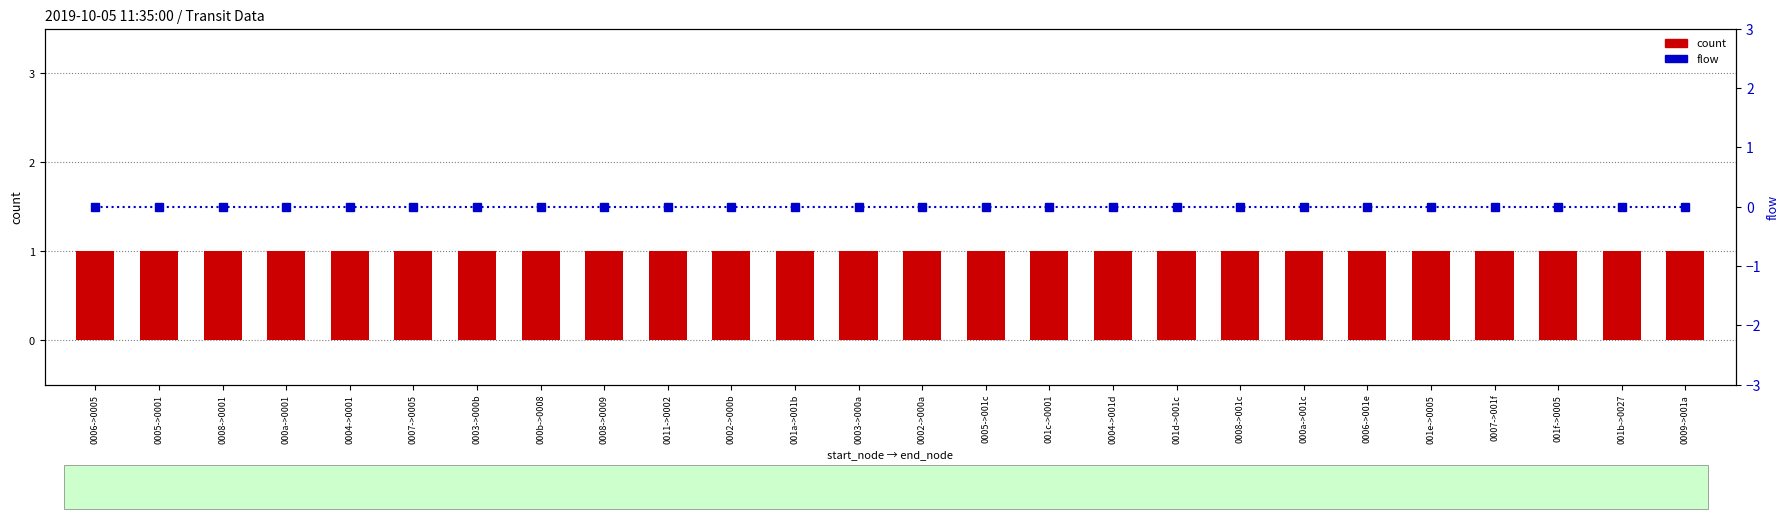

Is it true that count equals 0 at 001e->0005?

False